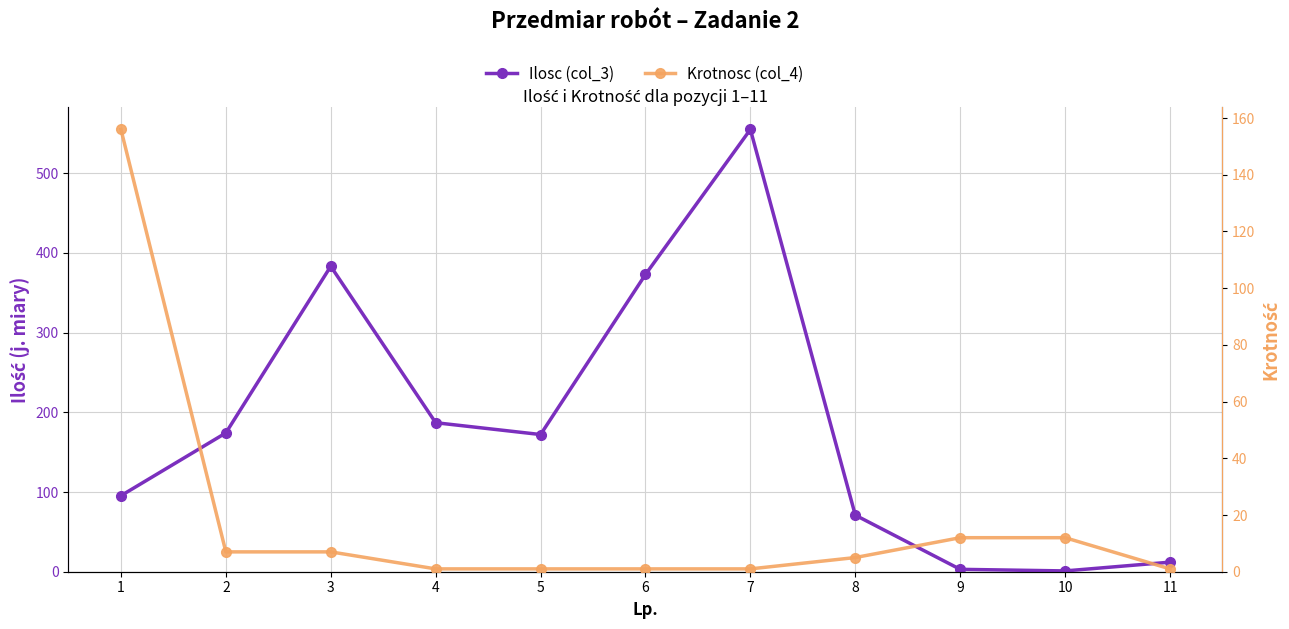

What is the sum of the Ilosc (col_3) values at 8 and 10?

72.0